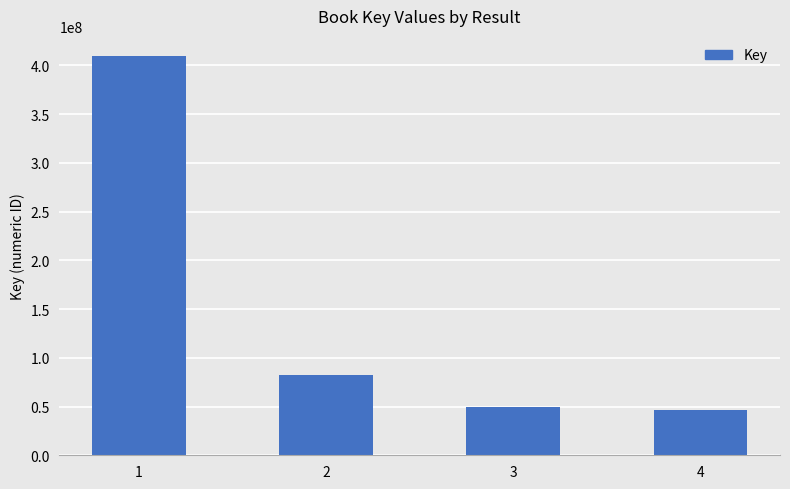

What is the sum of the values at 1 and 4?

456364722